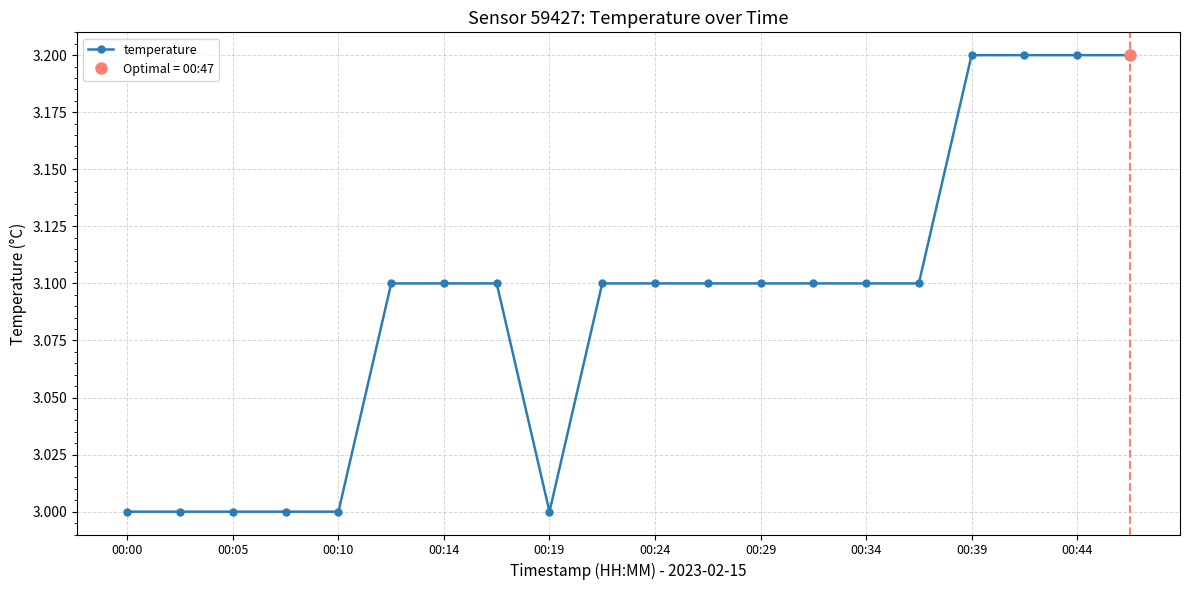

How many series are shown in this chart?

1